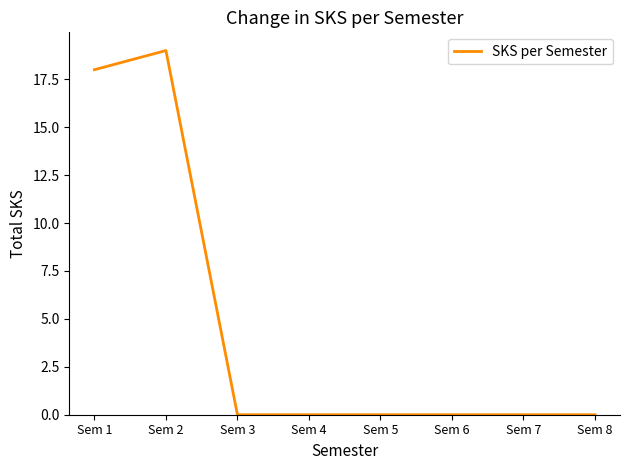

Count the number of categories in the chart.

8